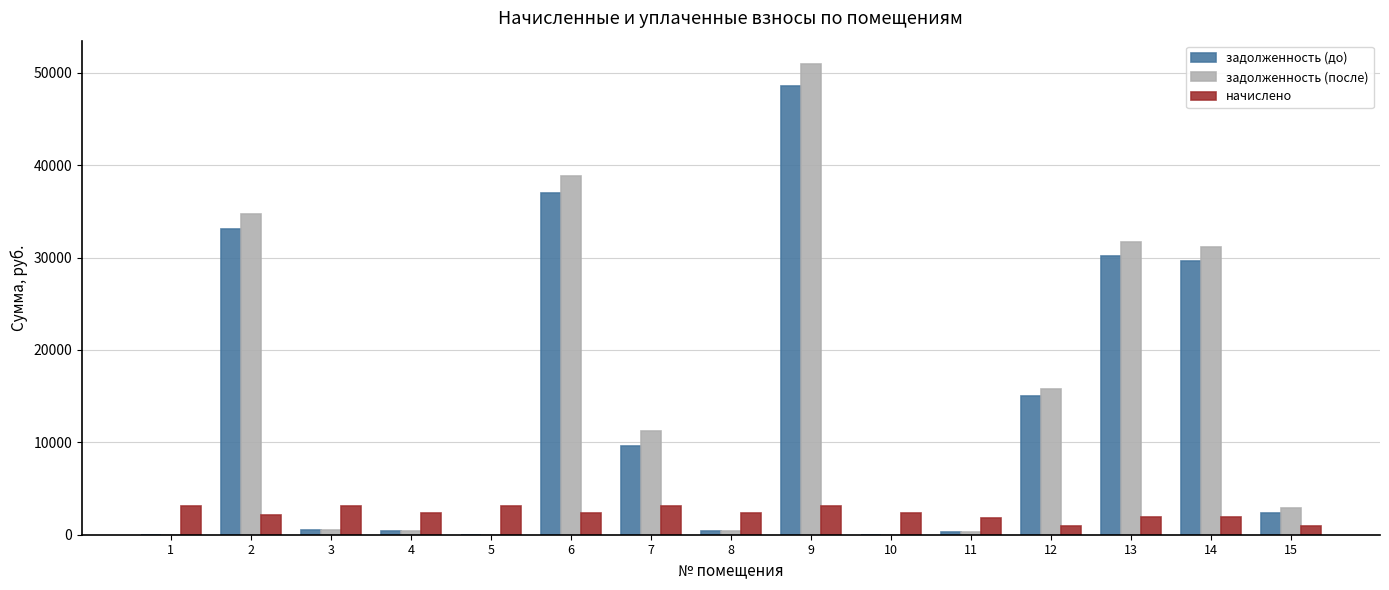

How many data points in задолженность (после) are above 2864?

8